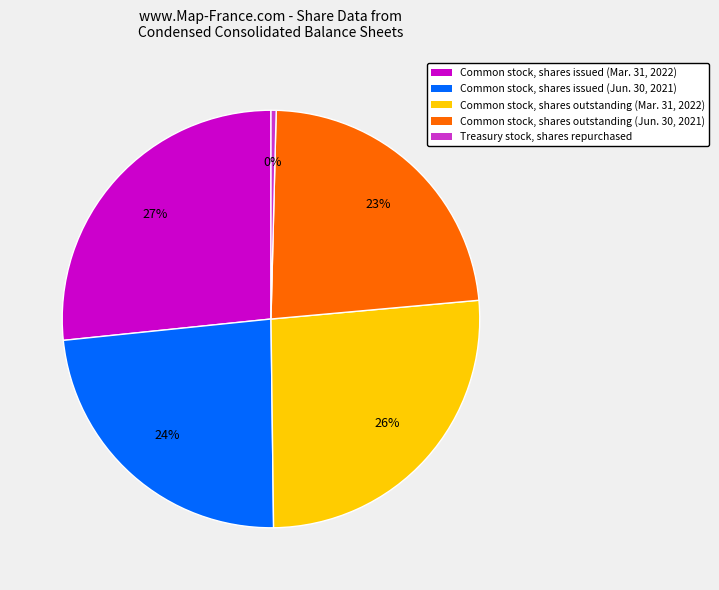

Between Common stock, shares outstanding (Mar. 31, 2022) and Common stock, shares outstanding (Jun. 30, 2021), which is larger?

Common stock, shares outstanding (Mar. 31, 2022)